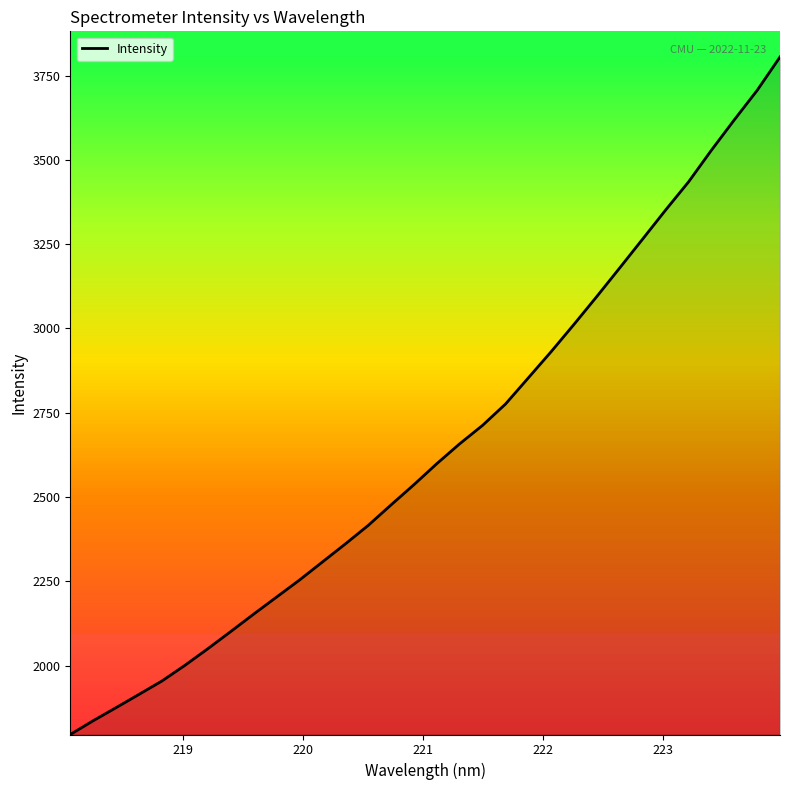

What is the maximum value shown in the chart?

3805.1